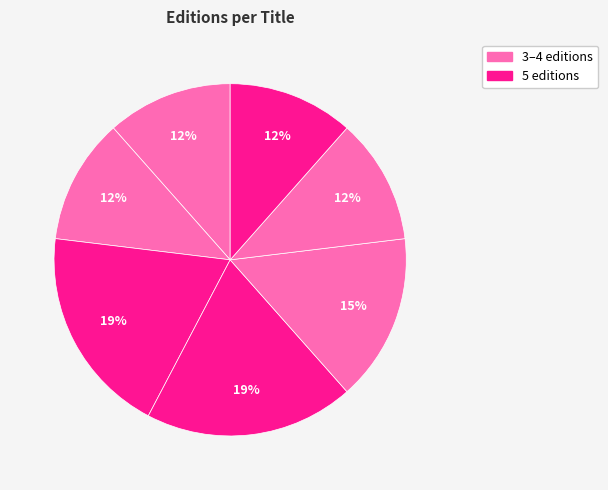

How many segments does this pie chart have?

7